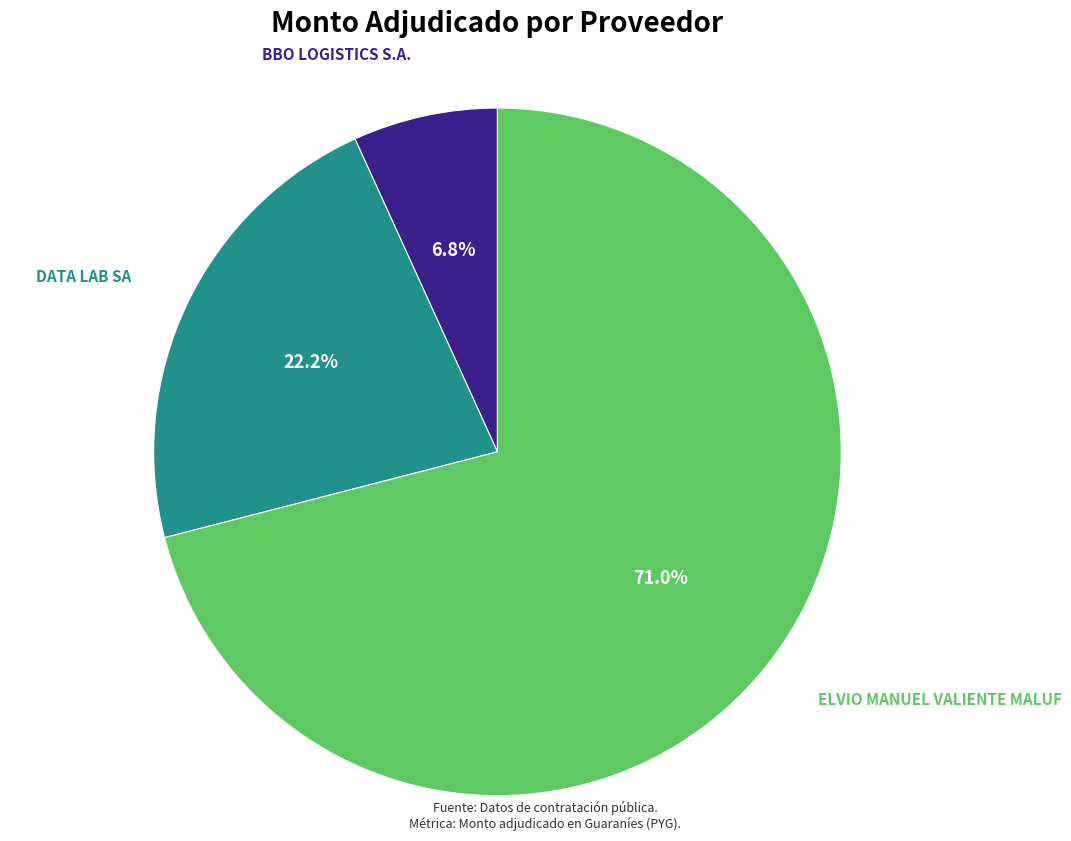

To the nearest percent, what is the difference between the largest and smallest slice percentages?

64%